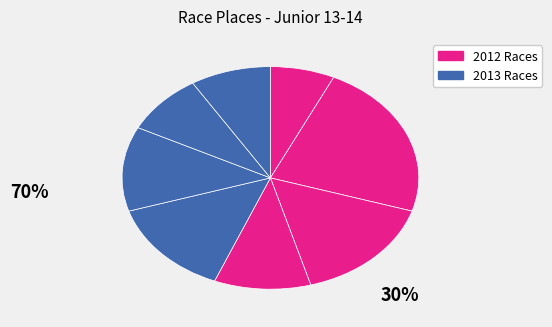

Count the number of slices in the pie.

8